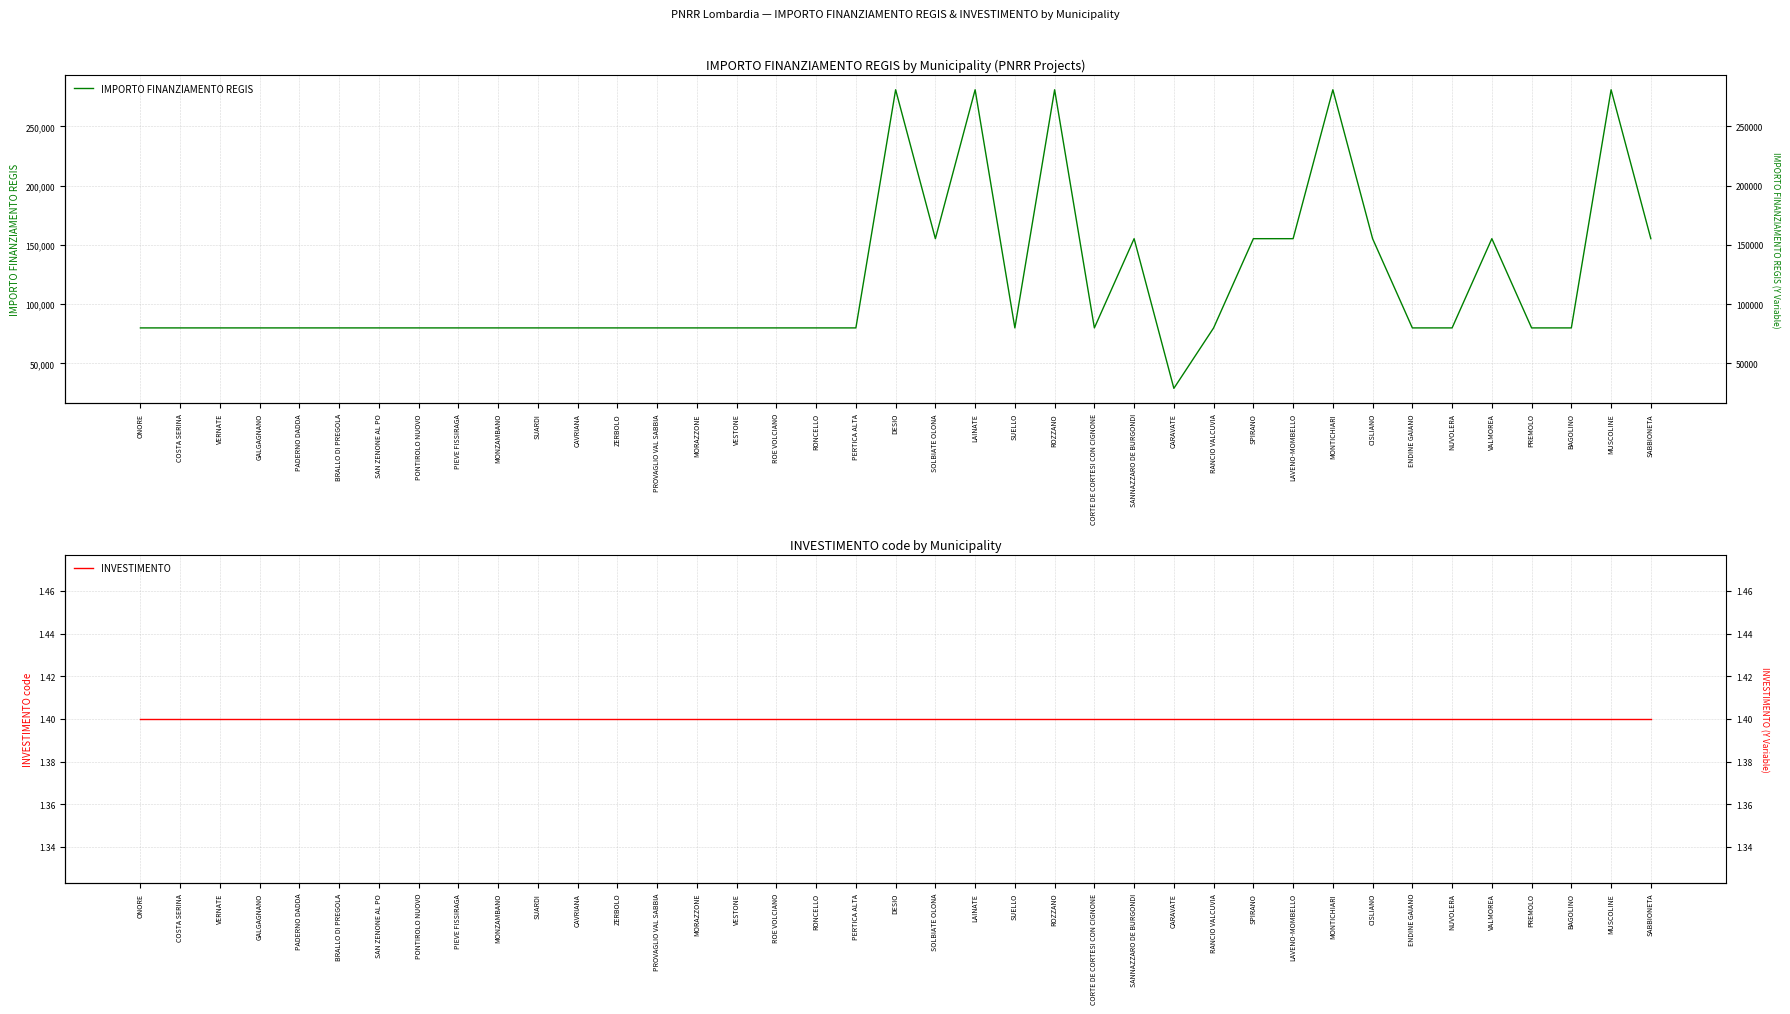

At which label does INVESTIMENTO reach its peak?

ONORE